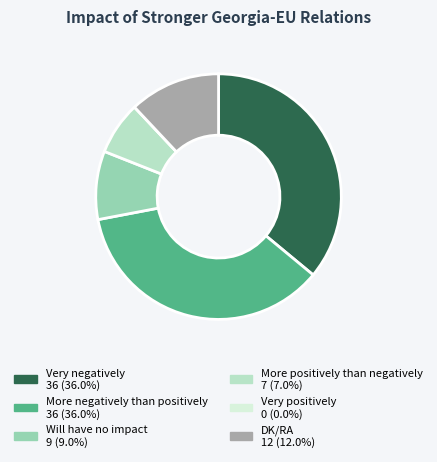

Do DK/RA and More positively than negatively together represent more than half of the pie?

No